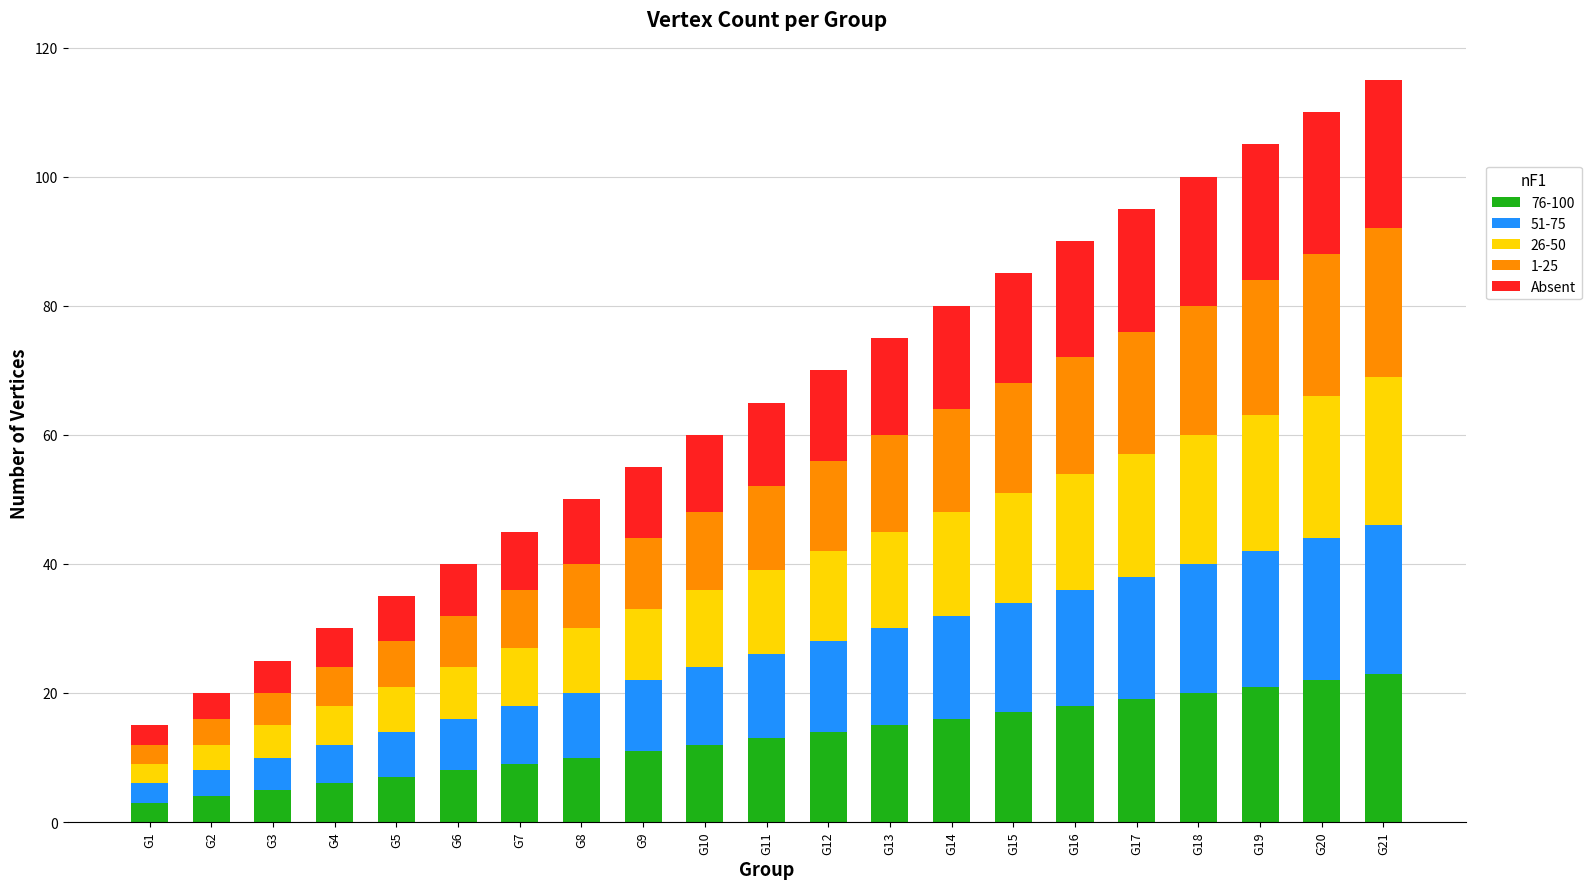

What is the maximum value for 76-100?

23